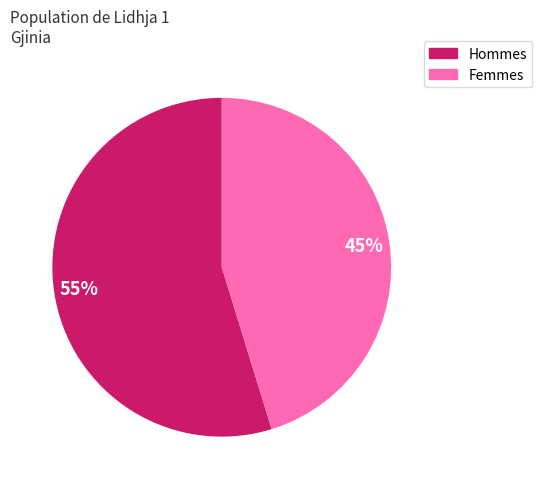

To the nearest percent, what is the average slice percentage?

50%